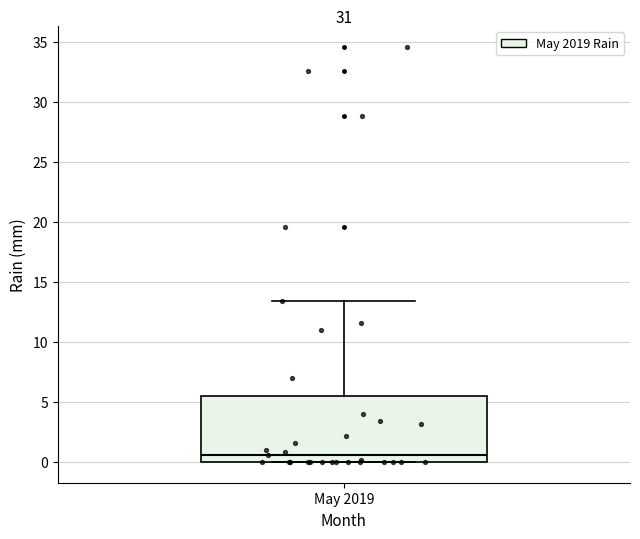

Where does the upper whisker of the box for May 2019 end on the y-axis? The values are not printed on the chart, so give them approximately, as read against the axis.

13.5